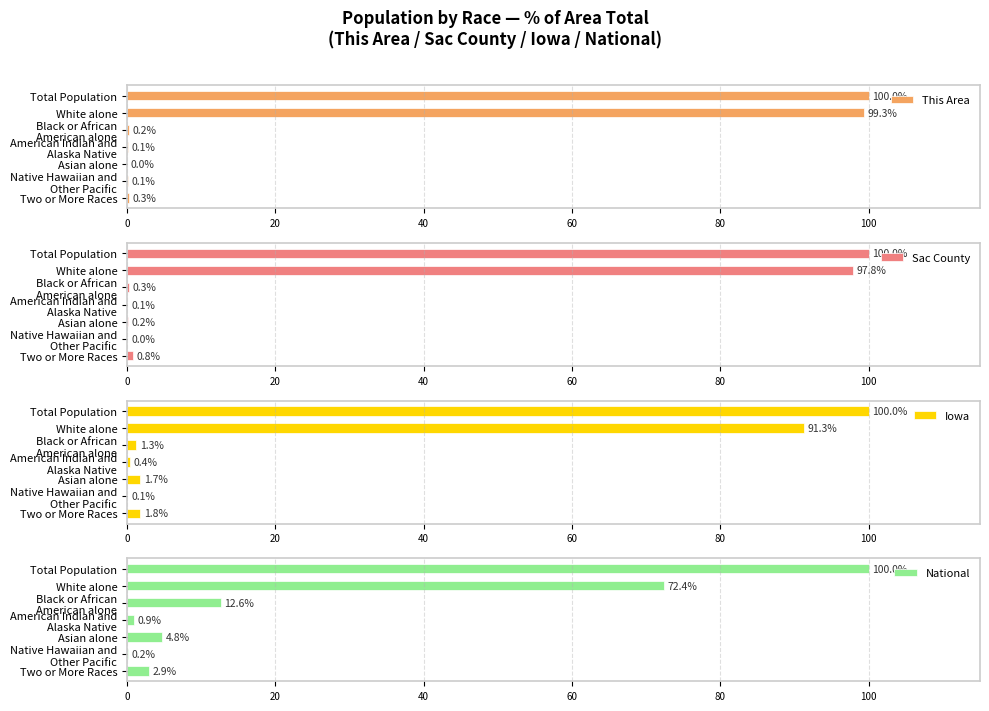

What is the average value of the This Area series?

28.6